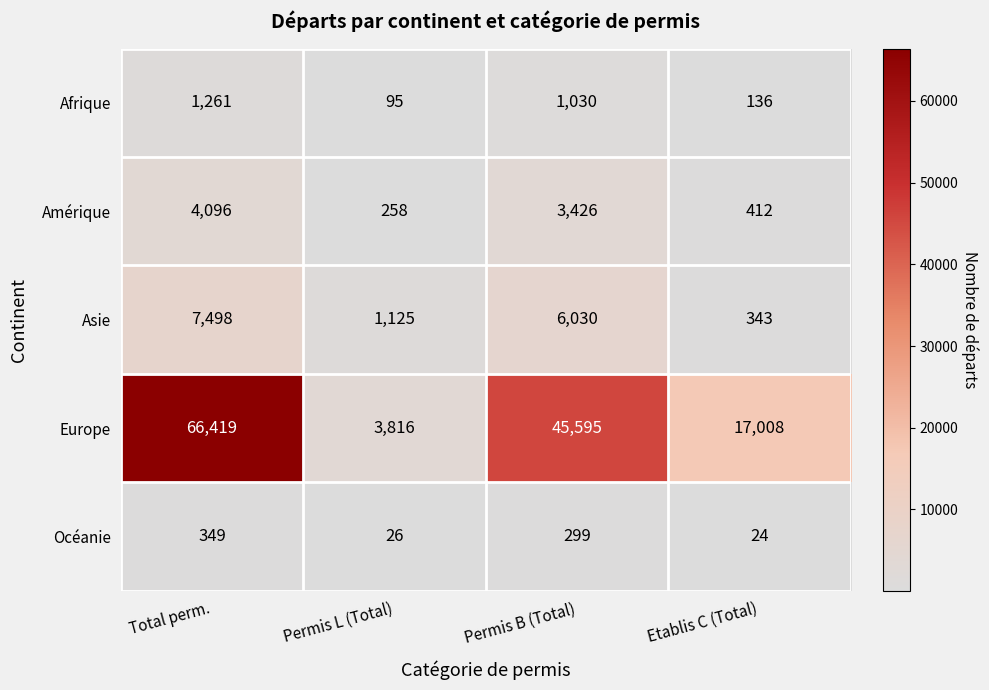

The Asie series shows 6030 at Permis B (Total). True or false?

True